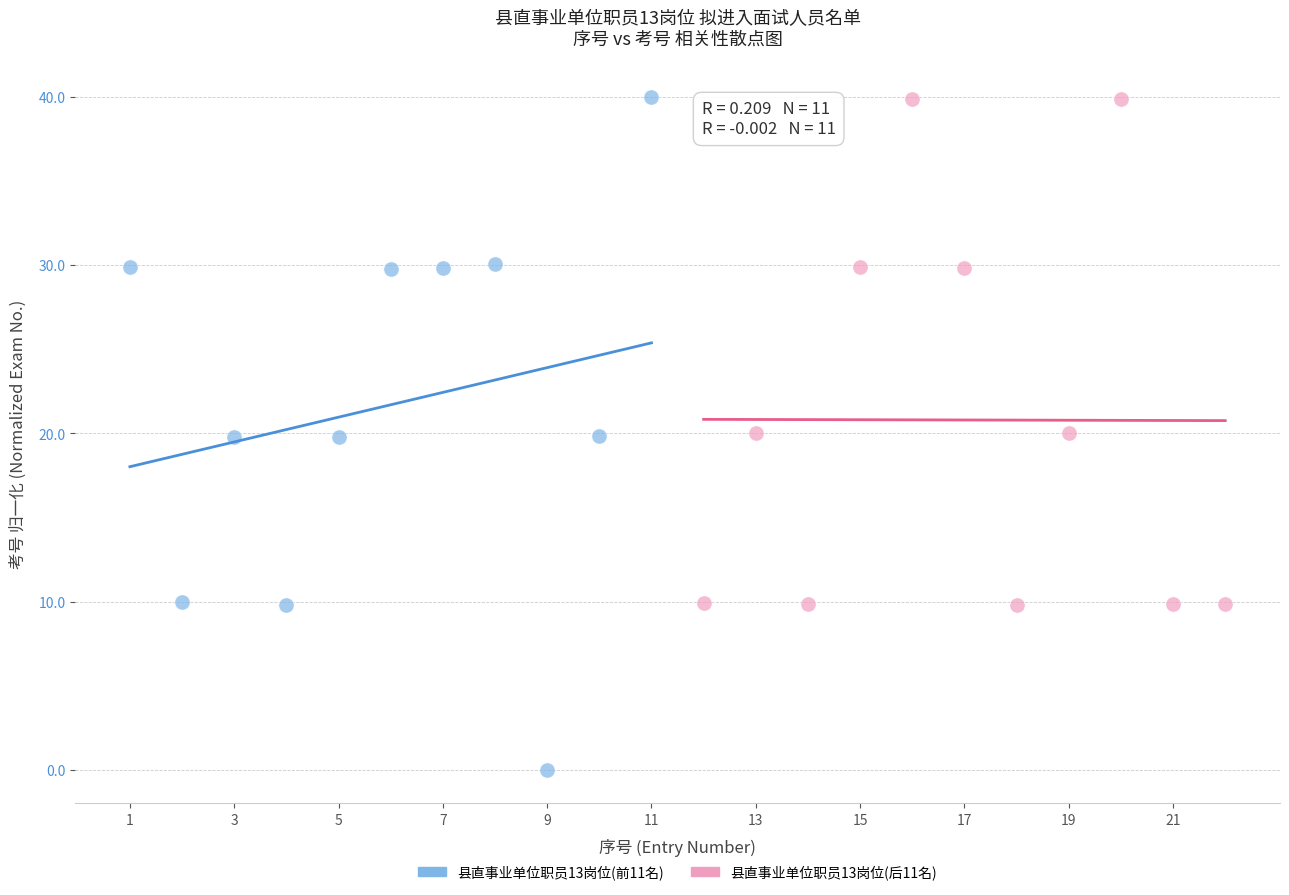

What are all the series names shown in the legend?

县直事业单位职员13岗位(前11名), 县直事业单位职员13岗位(后11名)